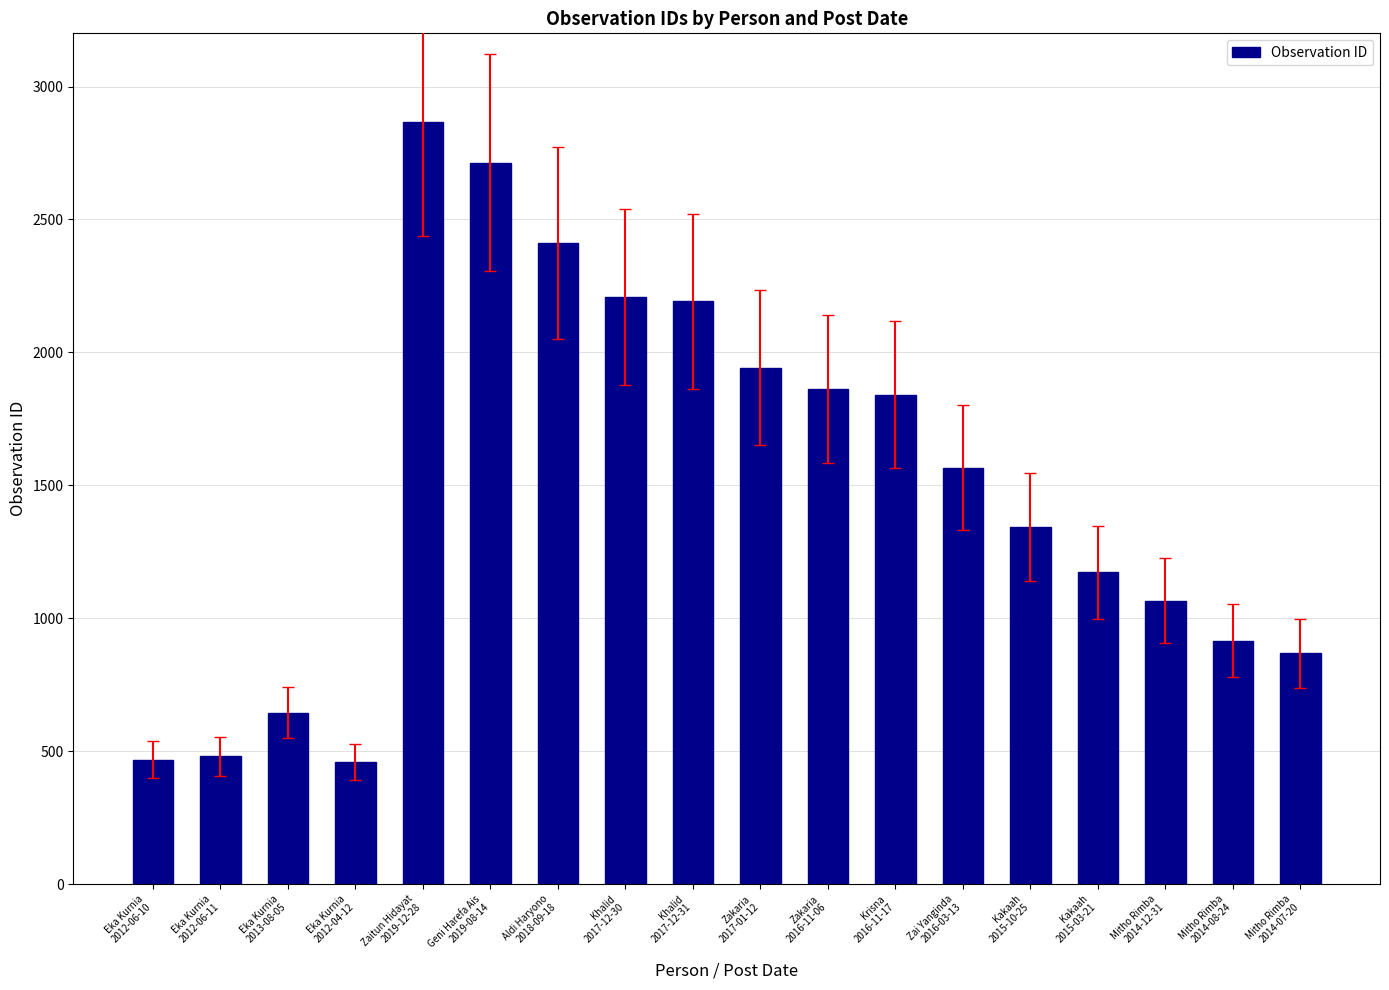

What is the change in value from Geni Harefa Ais
2019-08-14 to Krisna
2016-11-17?

-873